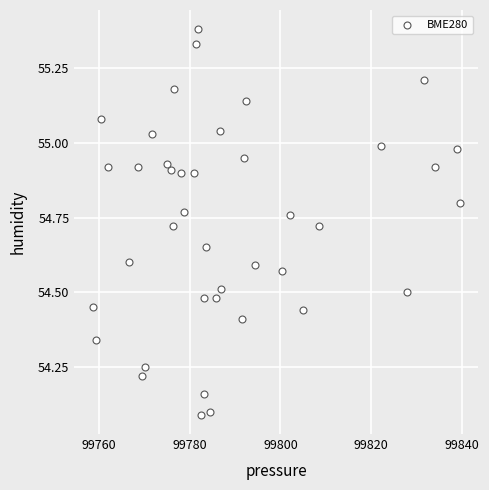

What is the range of Y values (max minus min)?

1.3